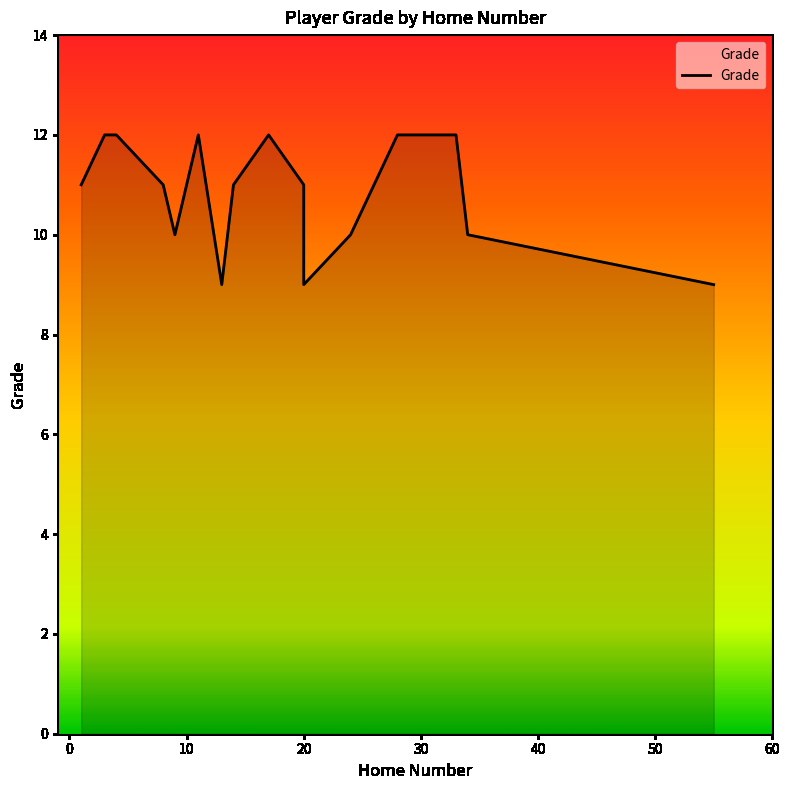

Count the number of categories in the chart.

16